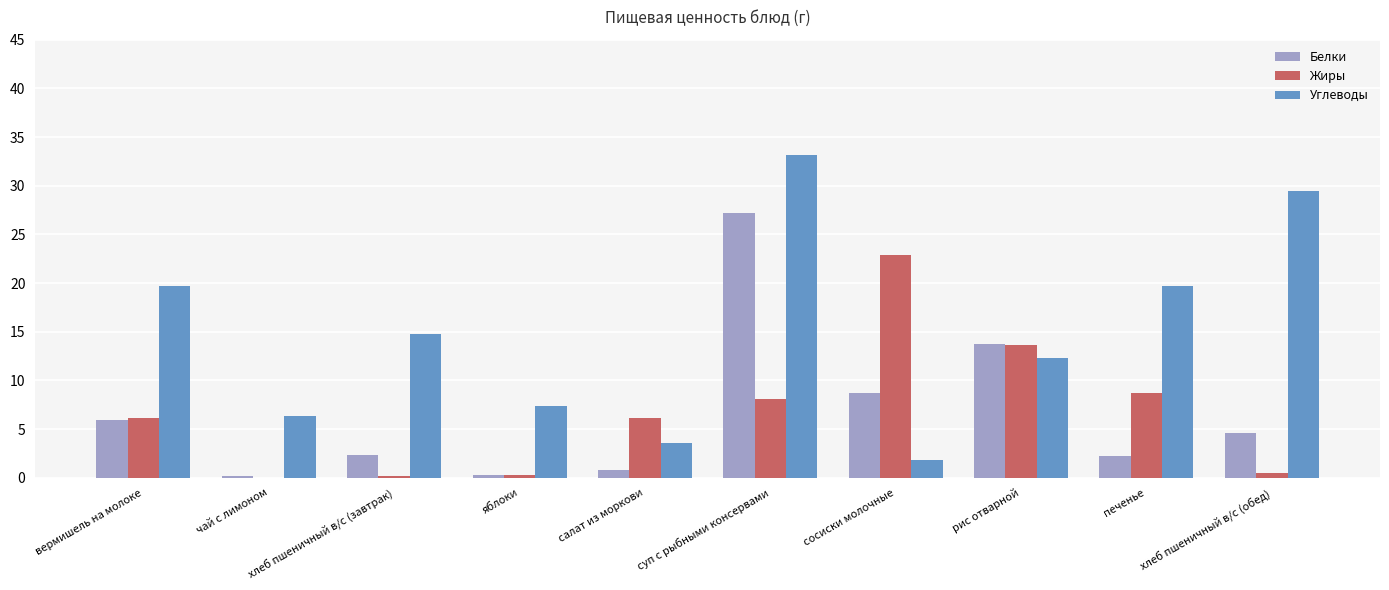

The Жиры series shows 11.0 at вермишель на молоке. True or false?

False